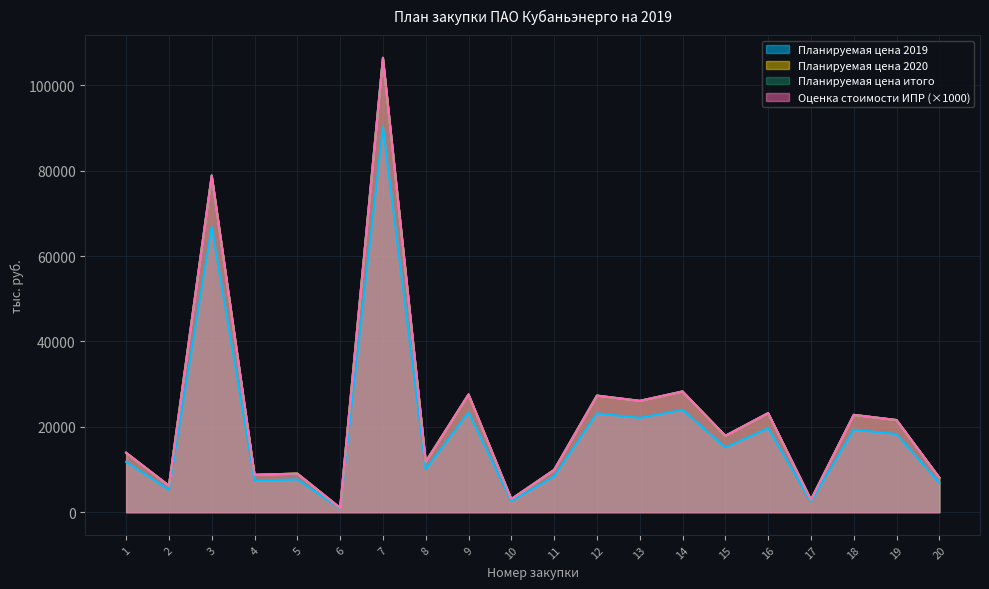

True or false: Планируемая цена 2019 and Планируемая цена итого cross at least once.

False